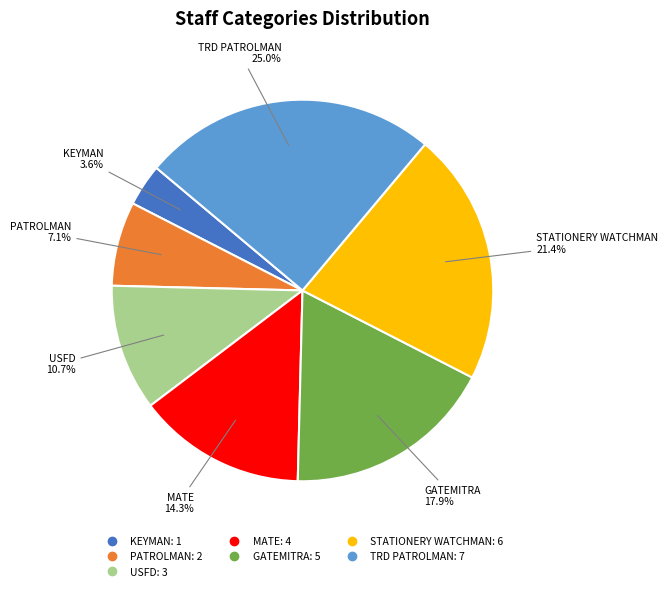

Is MATE the majority of the pie?

No